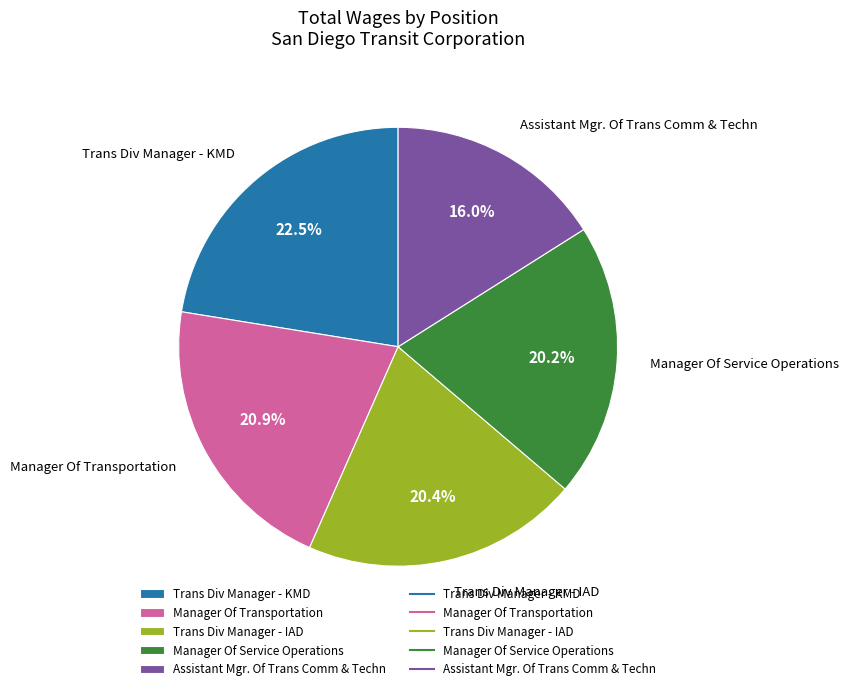

What is the ratio of the value at Assistant Mgr. Of Trans Comm & Techn to the value at Manager Of Transportation?

0.8